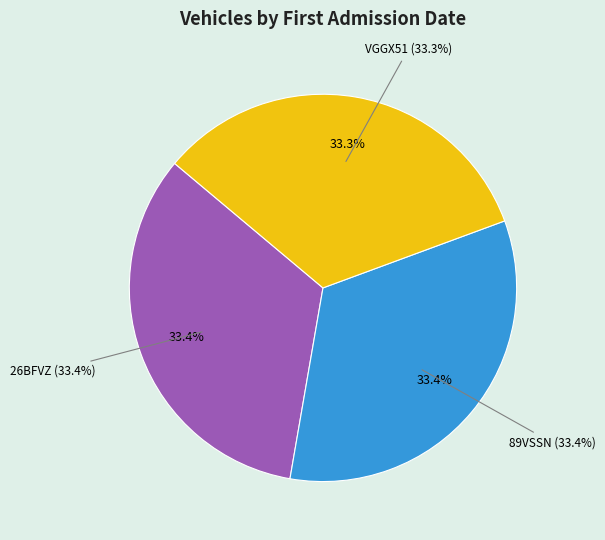

Count the number of slices in the pie.

3